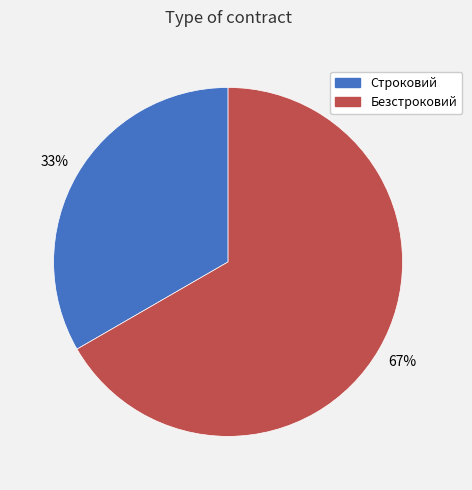

To the nearest percent, what portion does Безстроковий represent?

67%